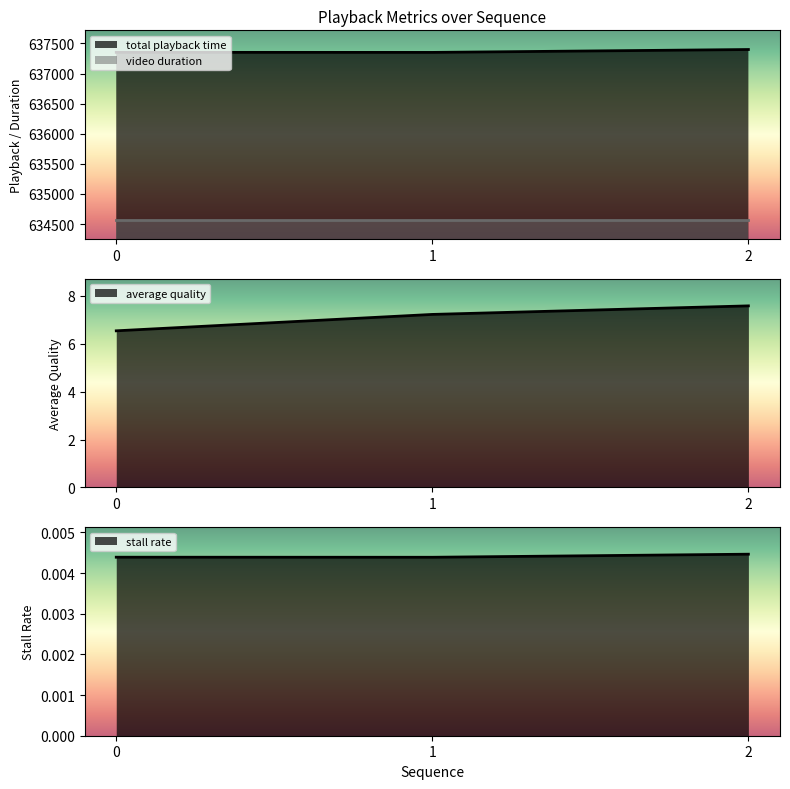

What is the total value across all series at 1?

637358.2